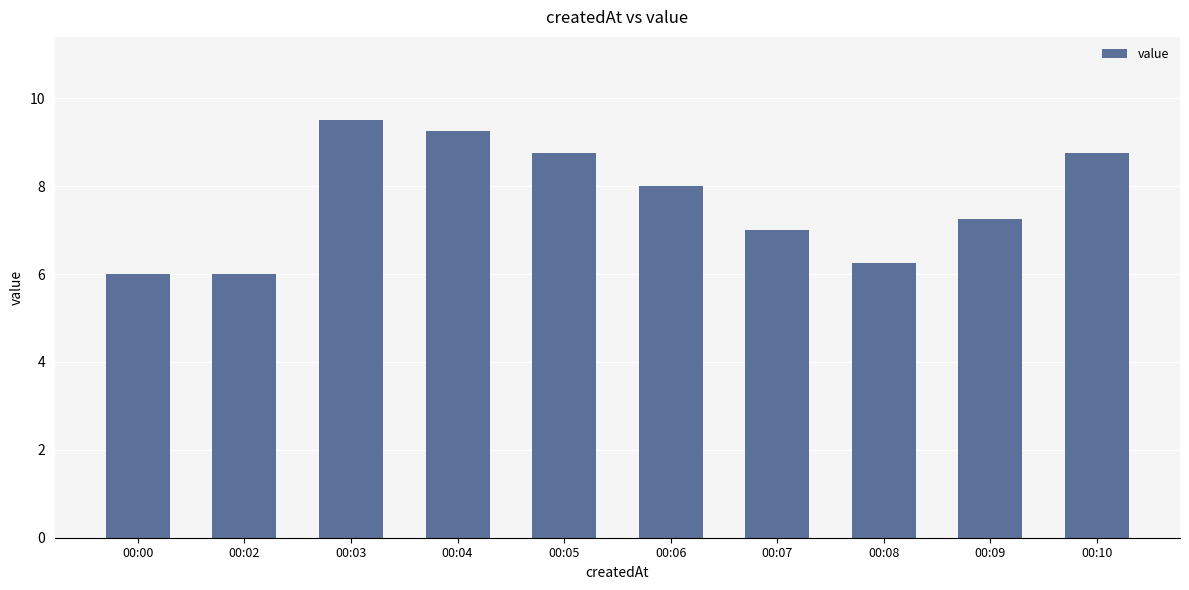

At which label is the value closest to 7?

00:07